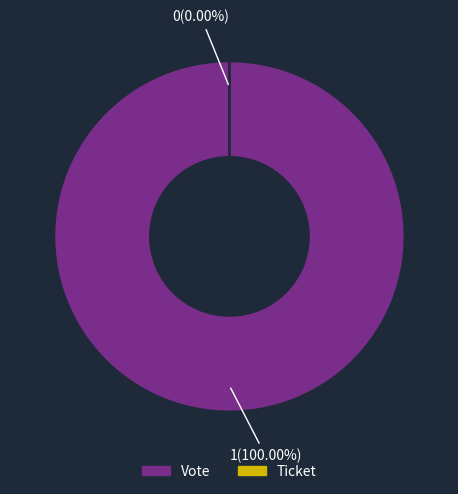

How many segments does this pie chart have?

2